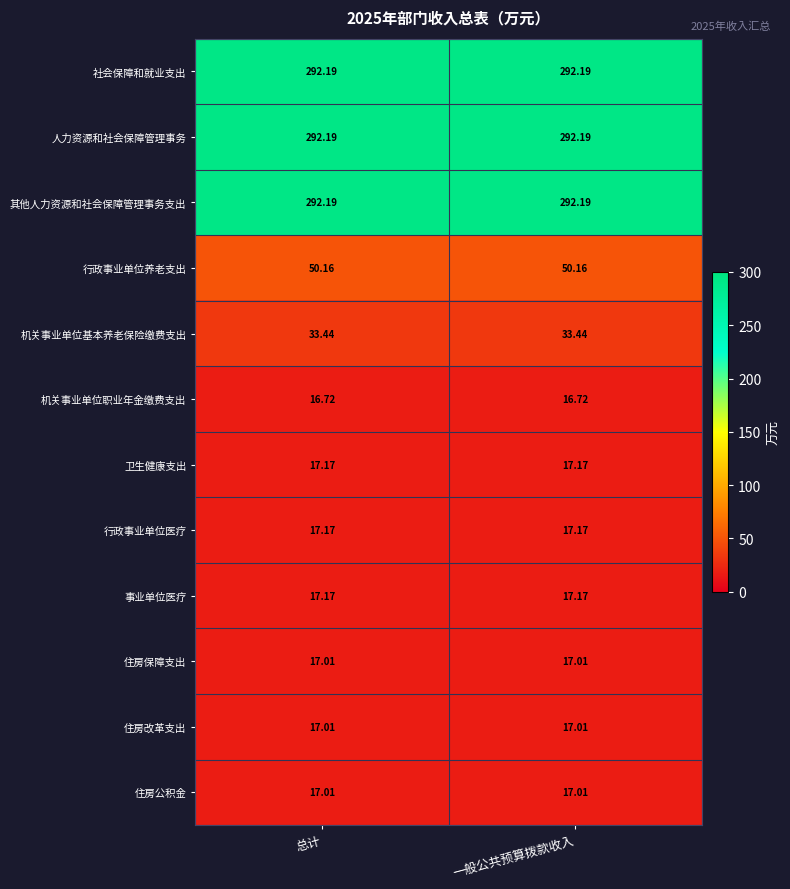

Rank the series by their maximum value, from lowest to highest.

机关事业单位职业年金缴费支出, 住房保障支出, 住房改革支出, 住房公积金, 卫生健康支出, 行政事业单位医疗, 事业单位医疗, 机关事业单位基本养老保险缴费支出, 行政事业单位养老支出, 社会保障和就业支出, 人力资源和社会保障管理事务, 其他人力资源和社会保障管理事务支出